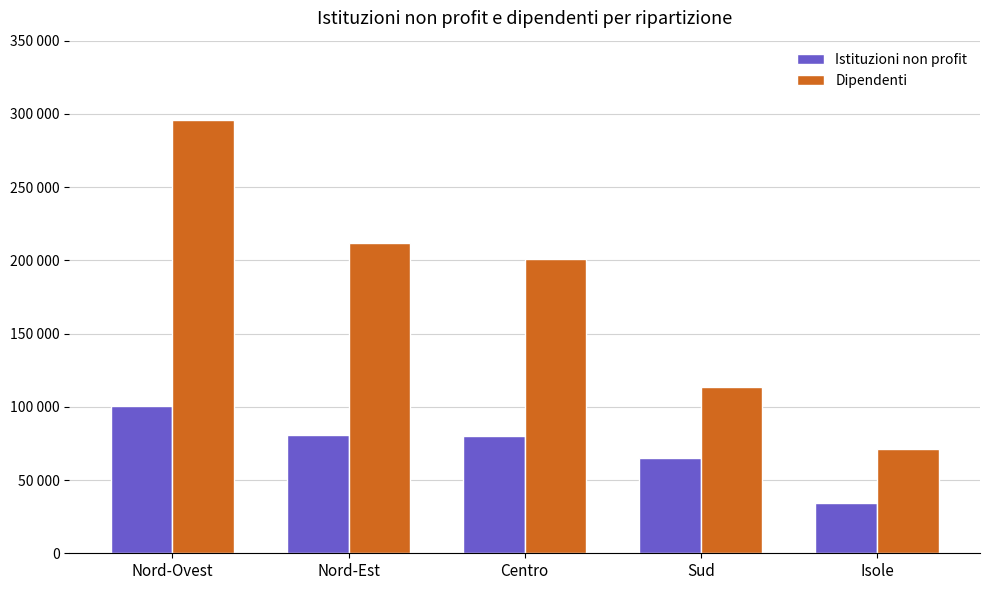

At Nord-Est, list the series in order from smallest to largest.

Istituzioni non profit, Dipendenti